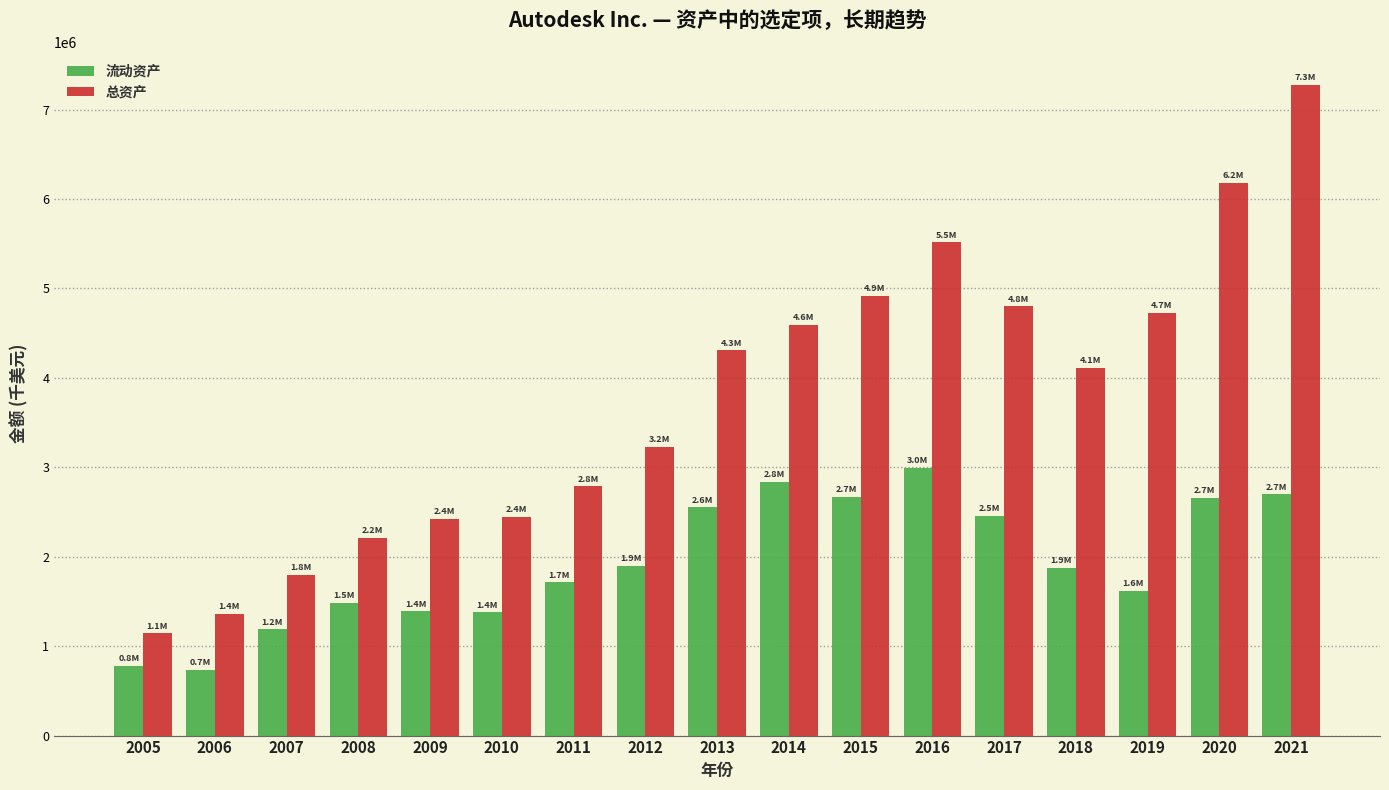

Which series changed the most between 2008 and 2021?

总资产